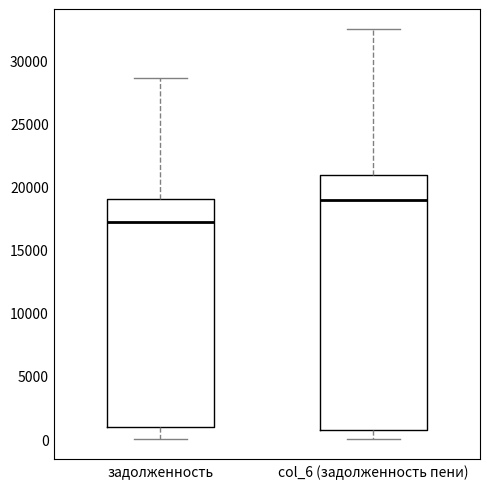

Reading left to right, transcribe this box plot: for each box, give where its median line is, the range the box spans, and where its two whiskers end, as read against the y-axis. The values are not printed on the chart, so give them approximately, as read against the axis.

задолженность: median 17000, box 1000 to 19000, whiskers 0 to 28500
col_6 (задолженность пени): median 19000, box 500 to 21000, whiskers 0 to 32500